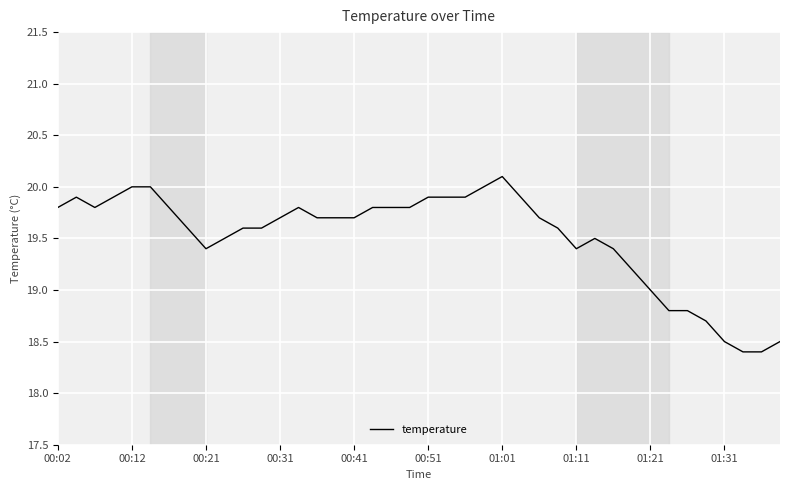

What is the difference between the maximum and minimum values?

1.7